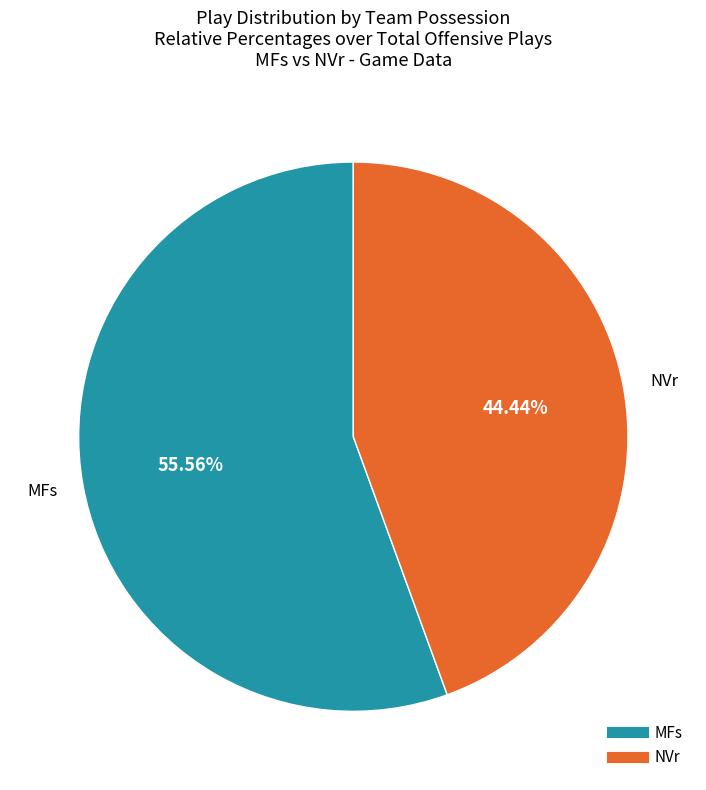

Is there a majority slice in this chart?

Yes